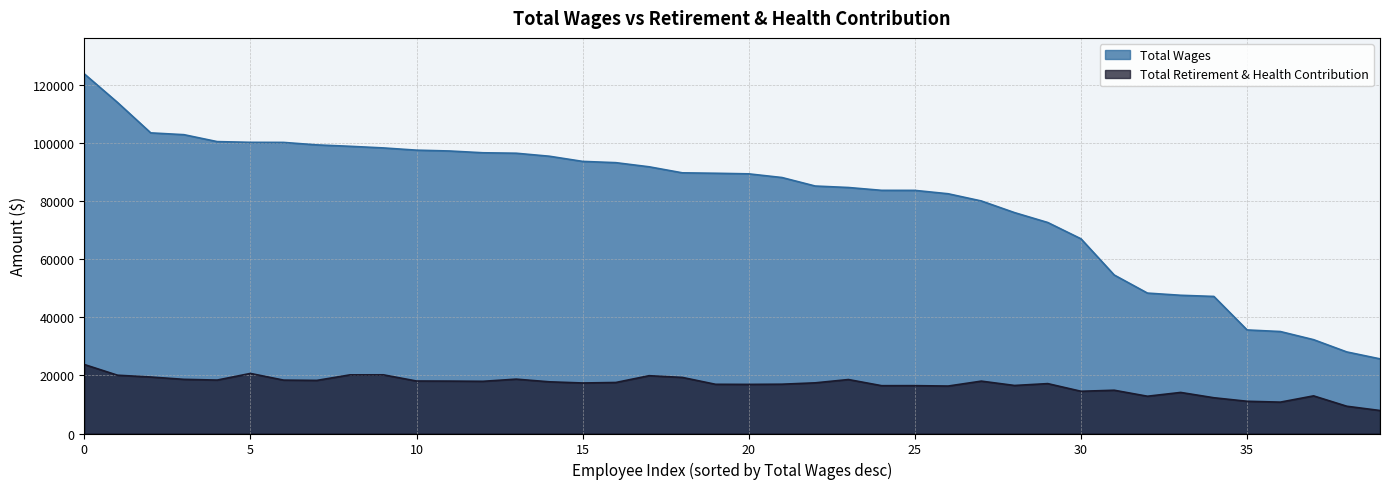

True or false: Total Wages has more than 2 interior local peaks.

False